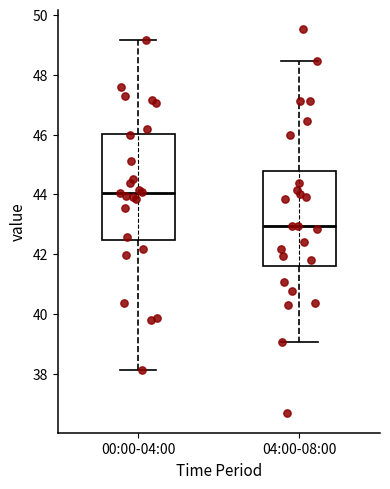

Reading left to right, read every box against the y-axis: the position of its median line, the range the box covers, and the ends of its whiskers. The values are not printed on the chart, so give them approximately, as read against the axis.

00:00-04:00: median 44.0, box 42.4 to 46.0, whiskers 38.2 to 49.2
04:00-08:00: median 43.0, box 41.6 to 44.8, whiskers 39.0 to 48.4